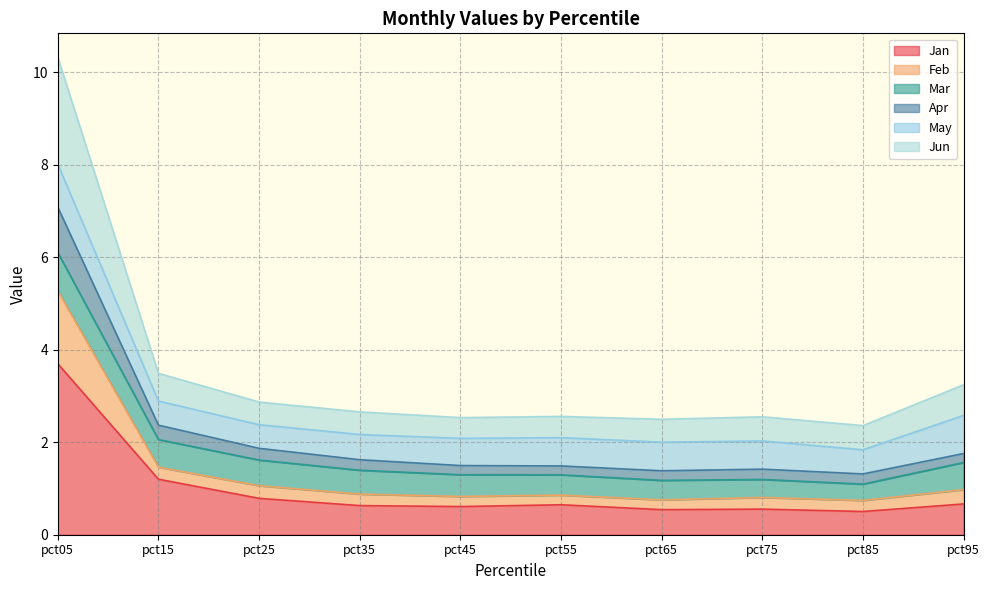

What is the sum of the Jan values at pct75 and pct85?

1.1